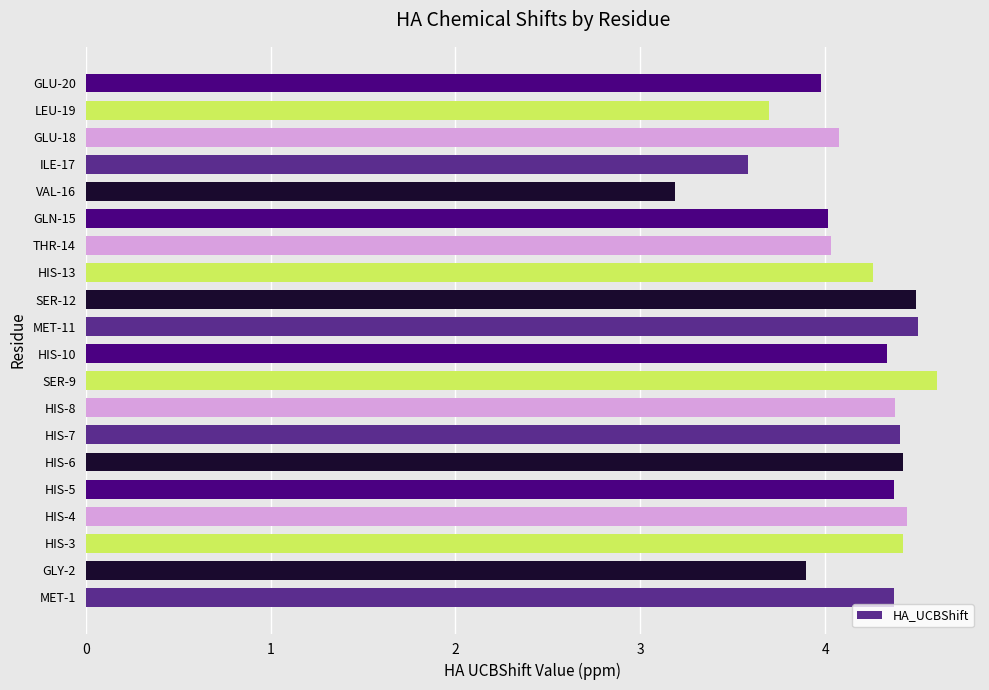

Is it true that the value at THR-14 is 4.0?

True